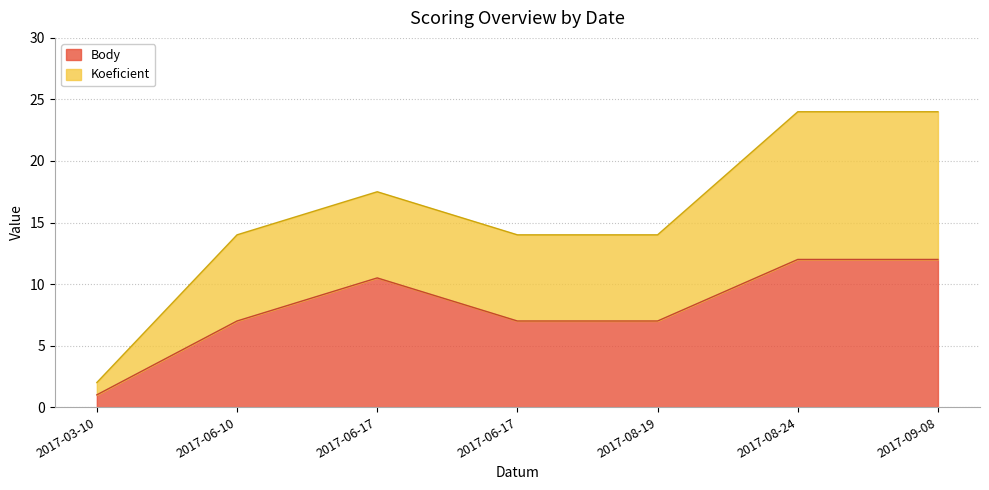

Where does the Koeficient series first go above 14?

2017-06-17